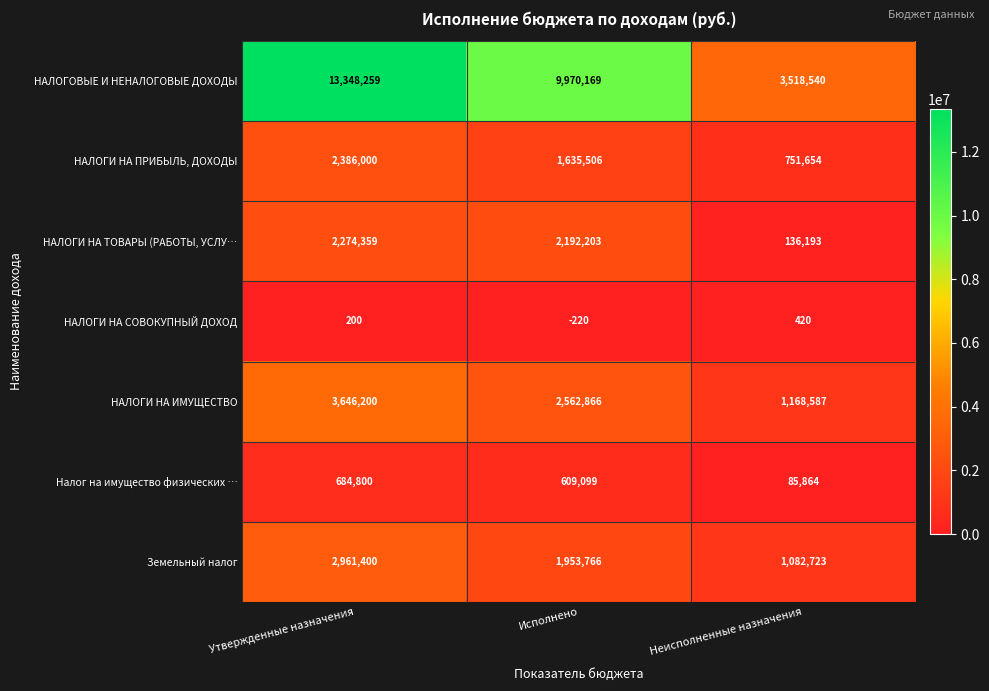

Read the НАЛОГОВЫЕ И НЕНАЛОГОВЫЕ ДОХОДЫ value at Утвержденные назначения, to the nearest 100.

13348300